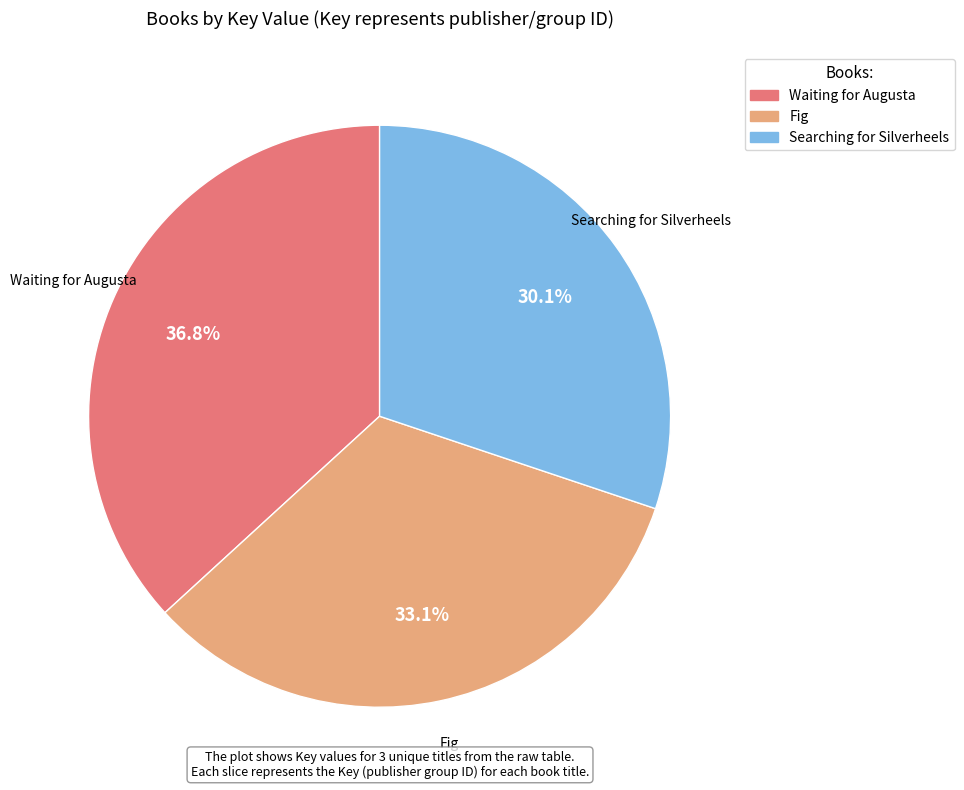

Between Searching for Silverheels and Fig, which is larger?

Fig